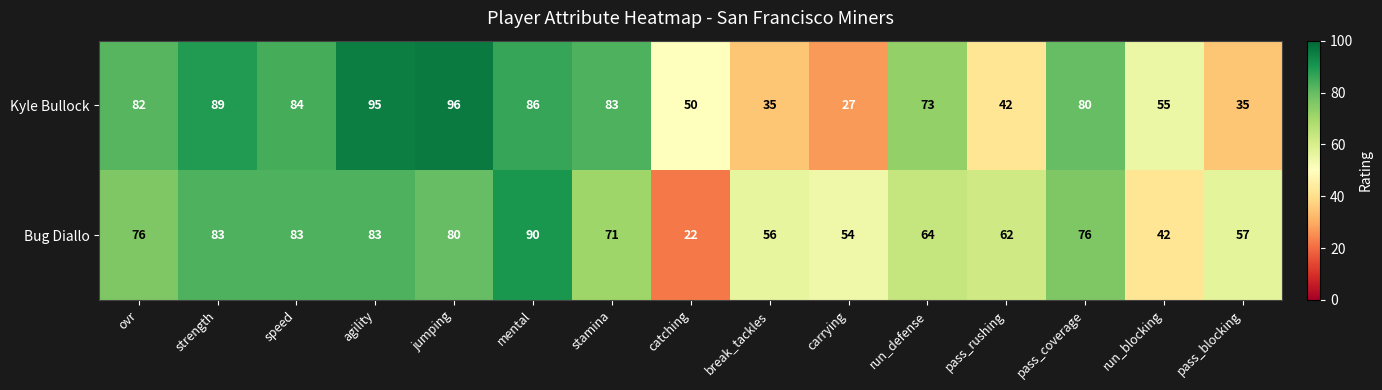

Which series has the widest spread of values?

Kyle Bullock